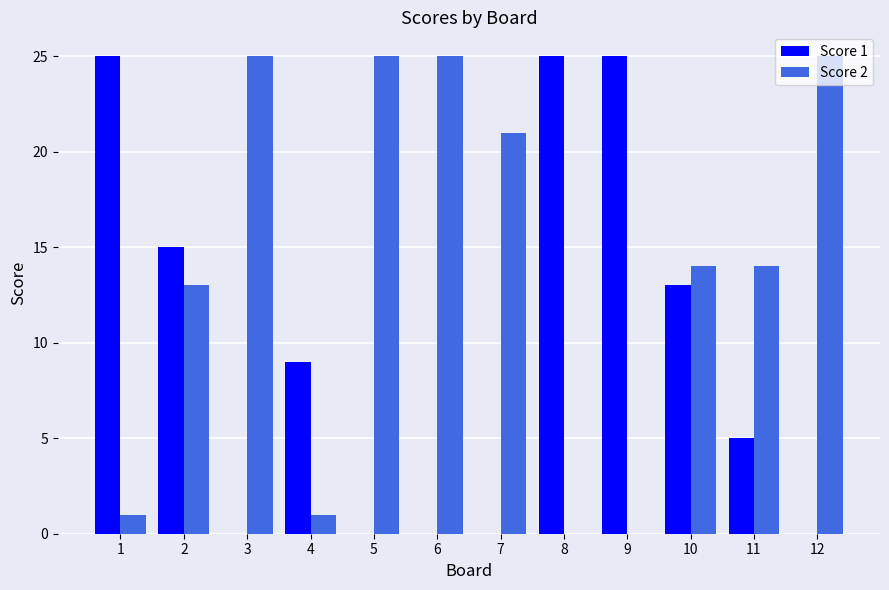

At which label does Score 1 first exceed 9?

1